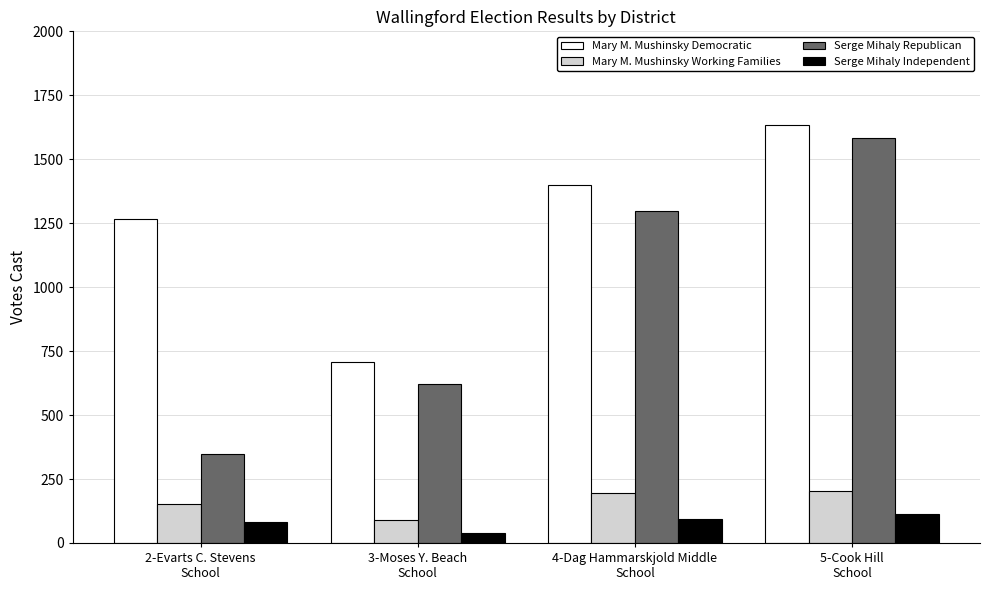

Which series has the largest total across all categories?

Mary M. Mushinsky Democratic